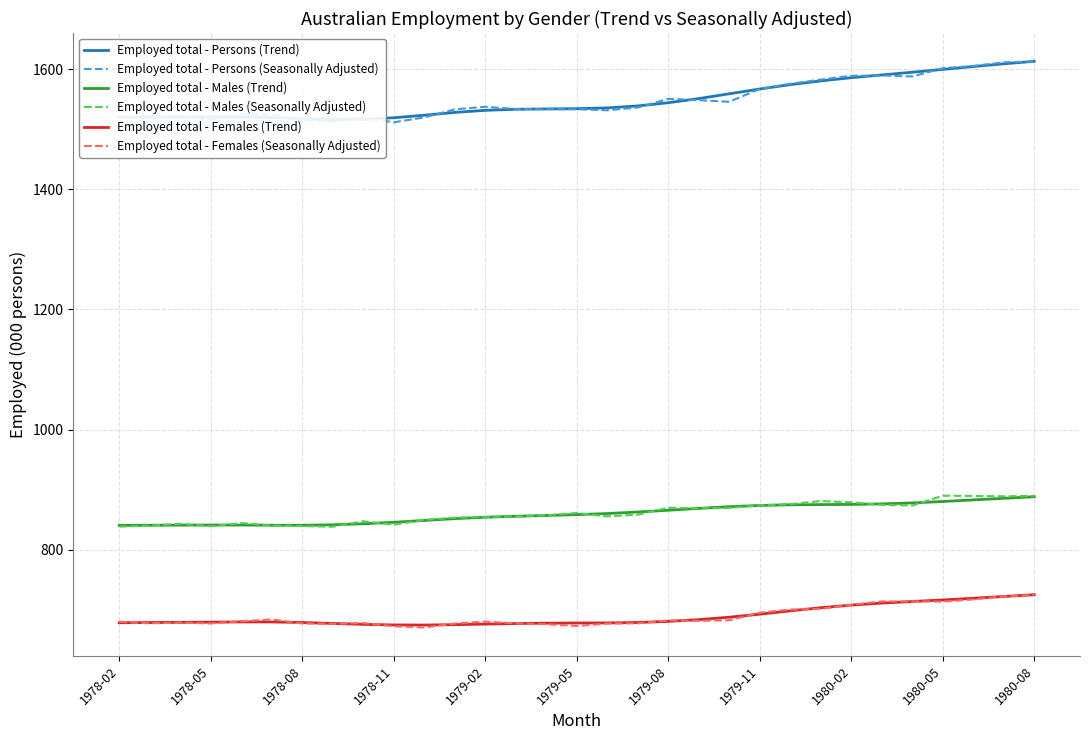

Is the value of Employed total - Persons (Seasonally Adjusted) at 1979-08 greater than the value of Employed total - Males (Seasonally Adjusted) at 1979-02?

Yes